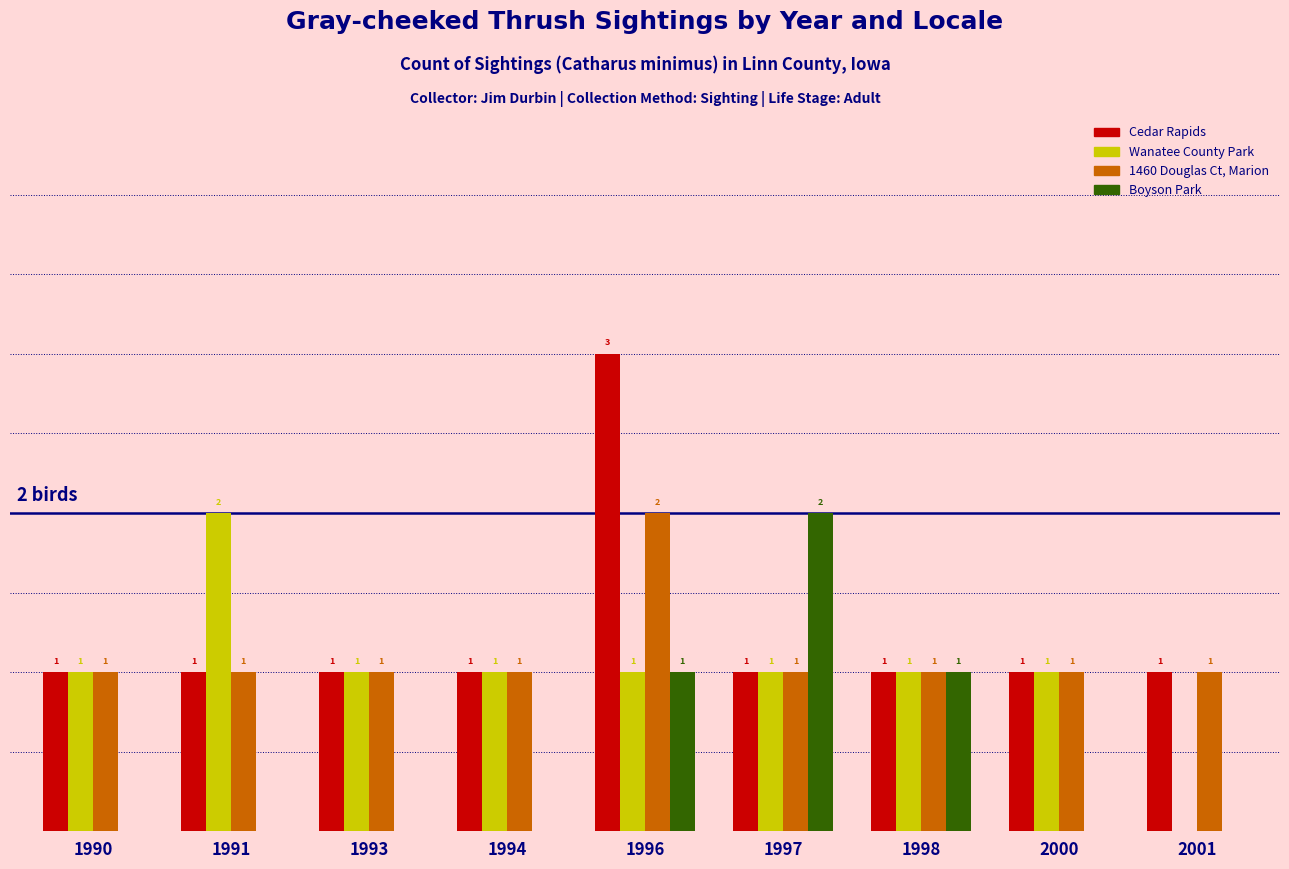

Are the bars horizontal?

No